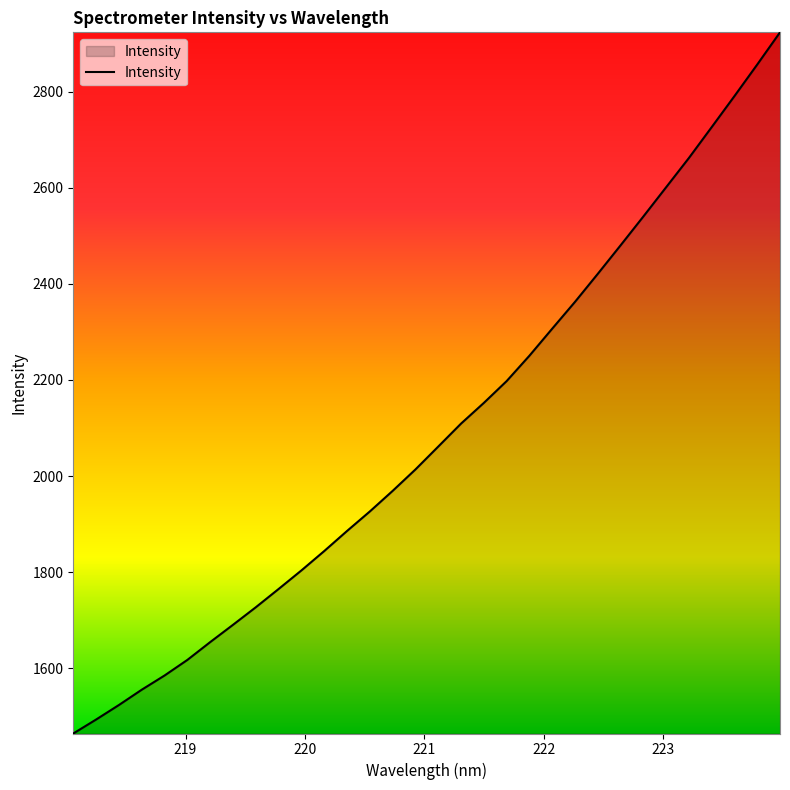

How many values are below 2061?

16